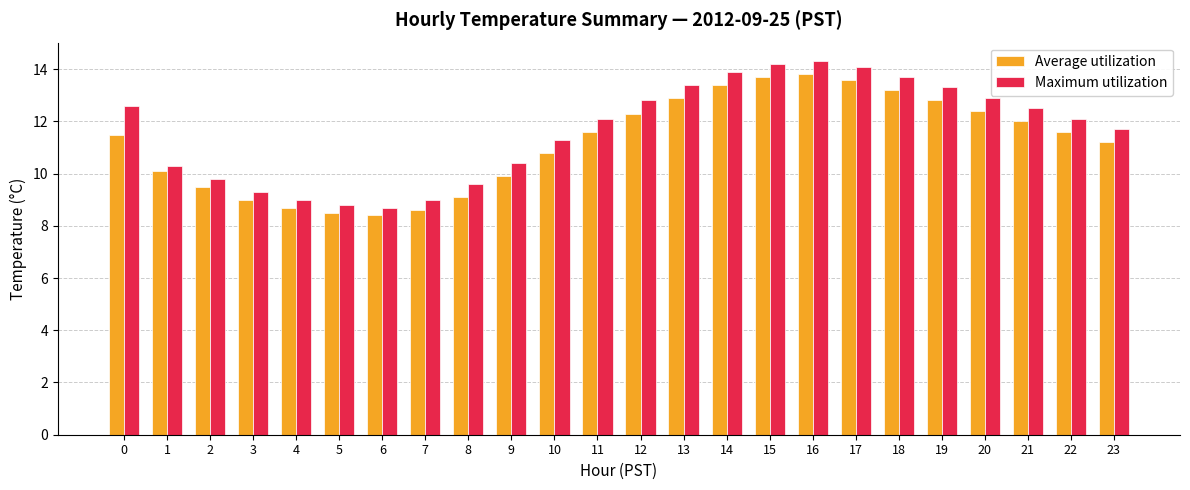

Reading right to left, list all the values displayed in this chart.

Average utilization: 23=11.2	22=11.6	21=12.0	20=12.4	19=12.8	18=13.2	17=13.6	16=13.8	15=13.7	14=13.4	13=12.9	12=12.3	11=11.6	10=10.8	9=9.9	8=9.1	7=8.6	6=8.4	5=8.5	4=8.7	3=9.0	2=9.5	1=10.1	0=11.5
Maximum utilization: 23=11.7	22=12.1	21=12.5	20=12.9	19=13.3	18=13.7	17=14.1	16=14.3	15=14.2	14=13.9	13=13.4	12=12.8	11=12.1	10=11.3	9=10.4	8=9.6	7=9.0	6=8.7	5=8.8	4=9.0	3=9.3	2=9.8	1=10.3	0=12.6